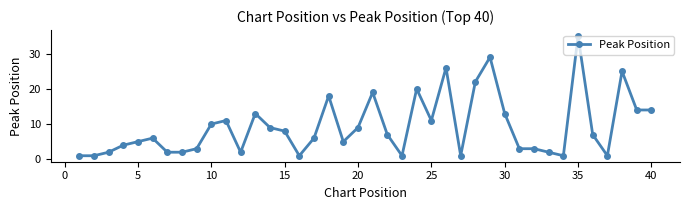

How many data points does each series have?

40